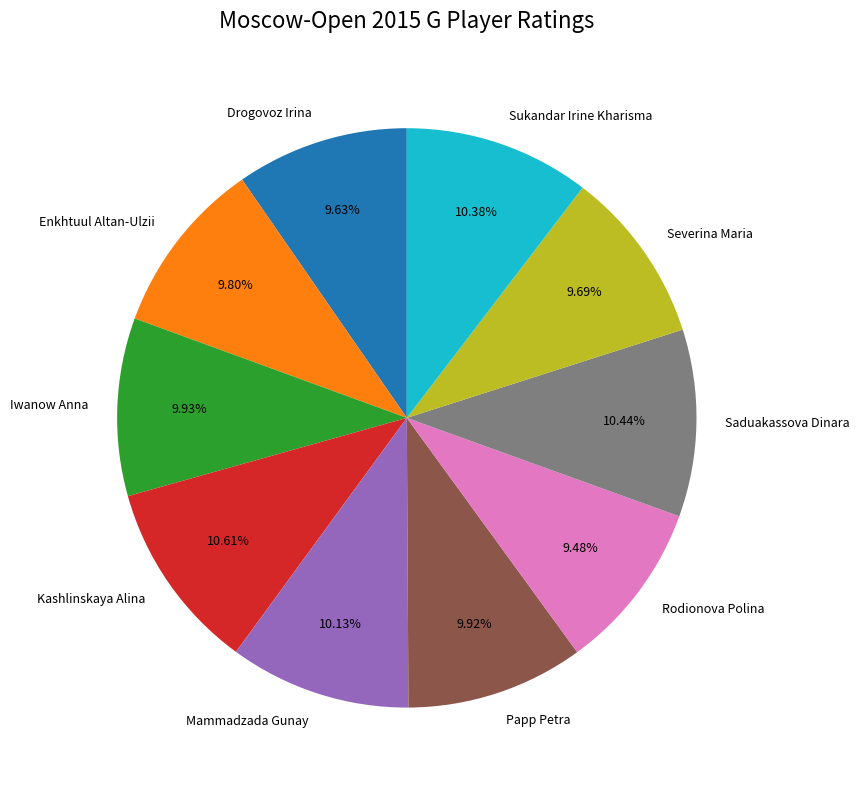

What percentage is NOT represented by Severina Maria?

90.3%